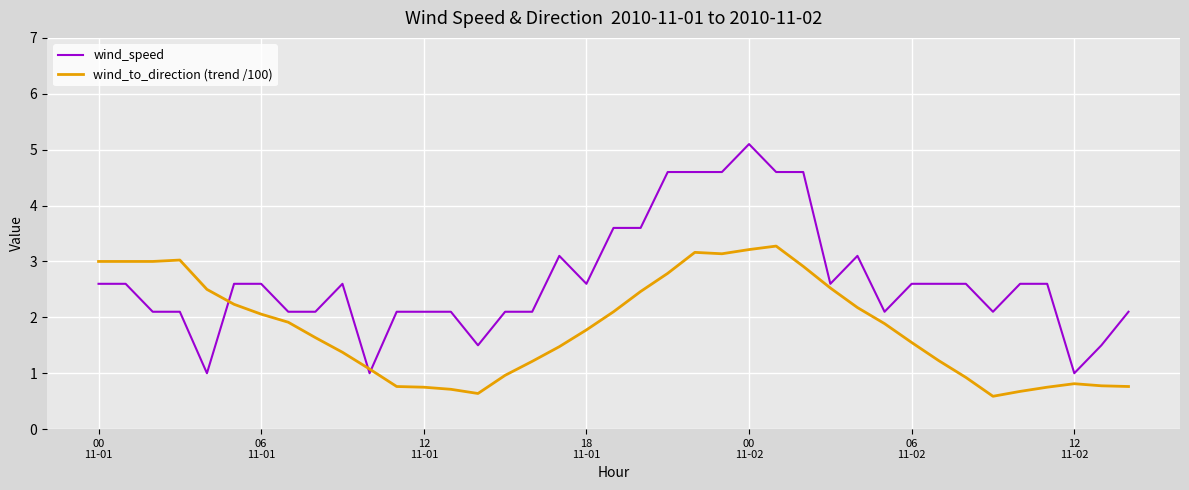

List the series in order of their peak value, lowest first.

wind_to_direction (trend /100), wind_speed